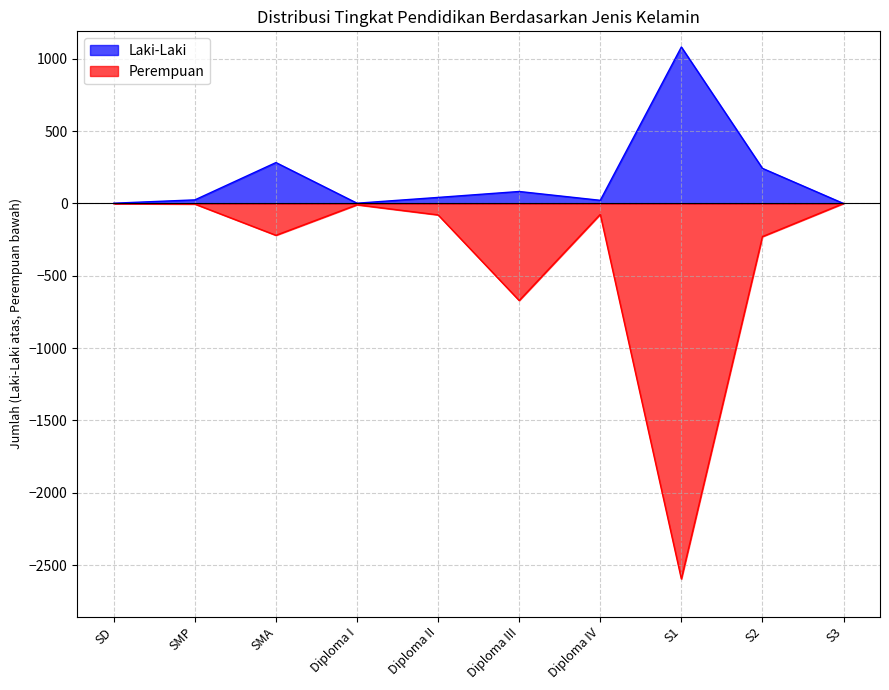

Does the chart display data point markers on the line(s)?

No